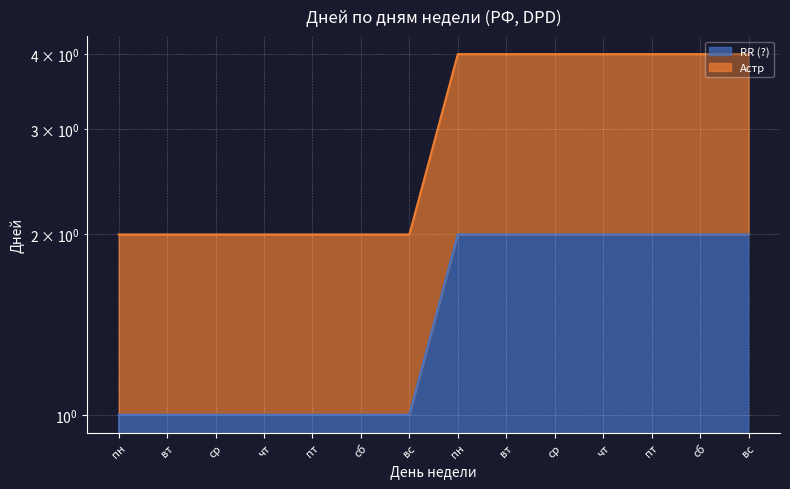

Which category has the lowest value in the RR (?) series?

пн